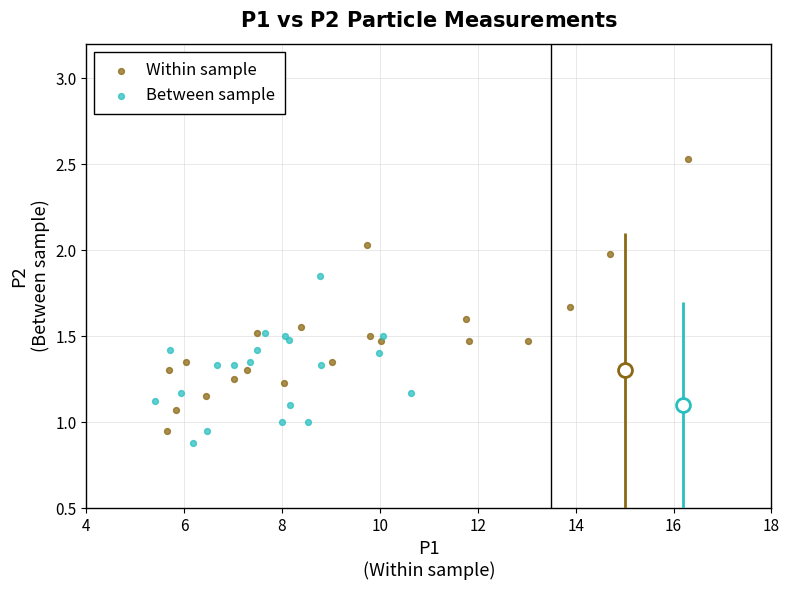

Which series reaches the maximum Y coordinate?

Within sample